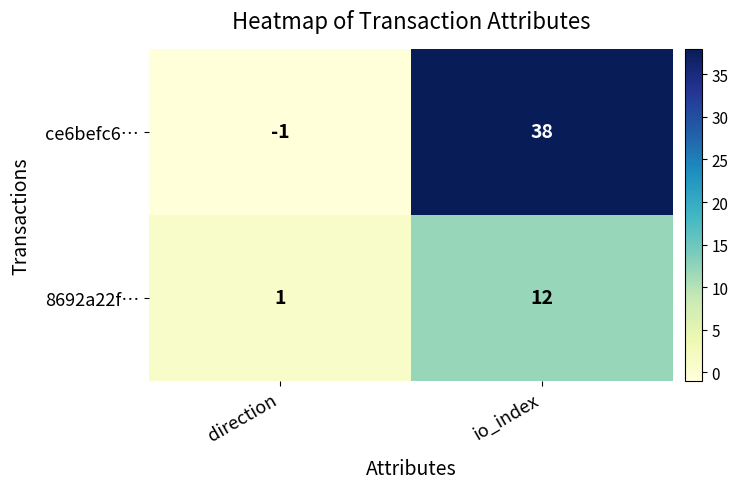

What is the sum of the 8692a22f… values at direction and io_index?

13